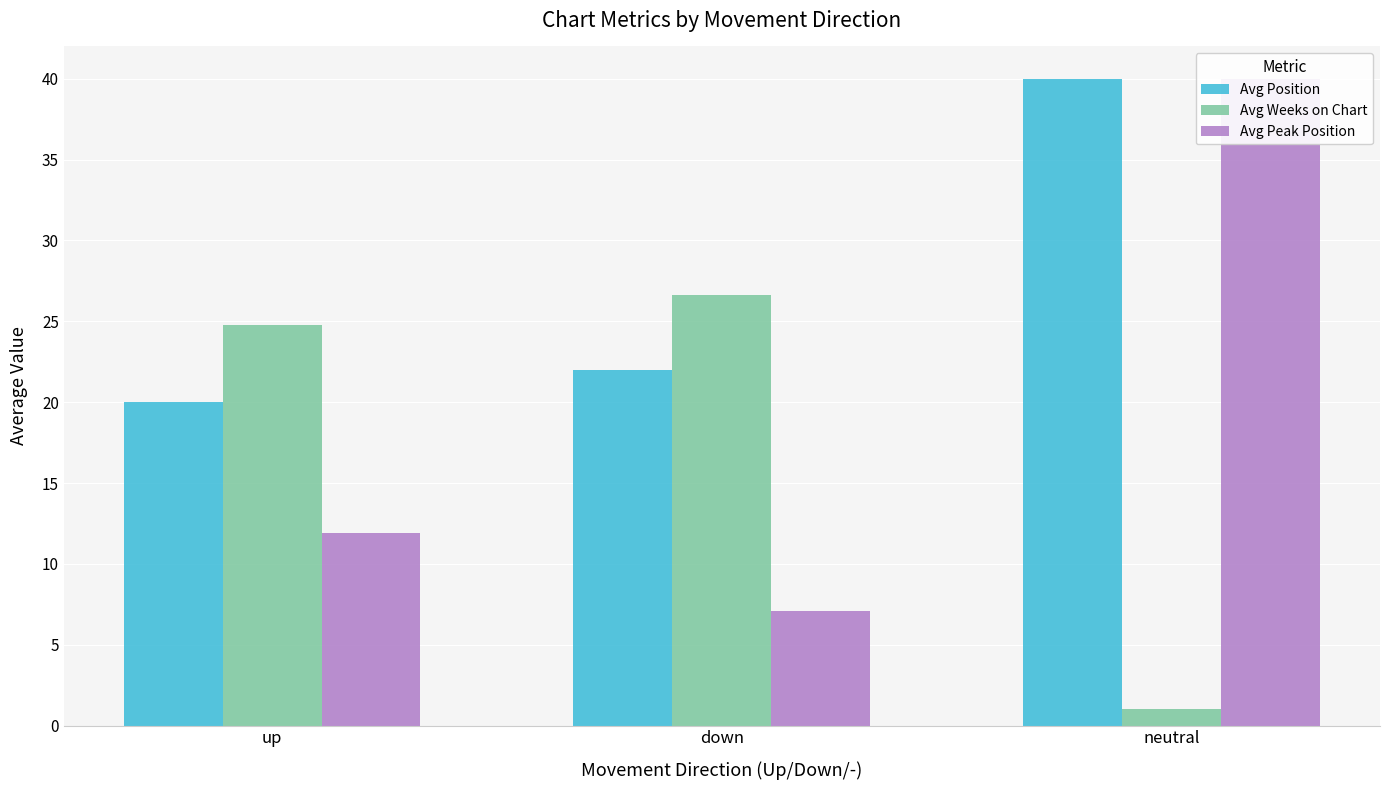

Which series has the widest spread of values?

Avg Peak Position